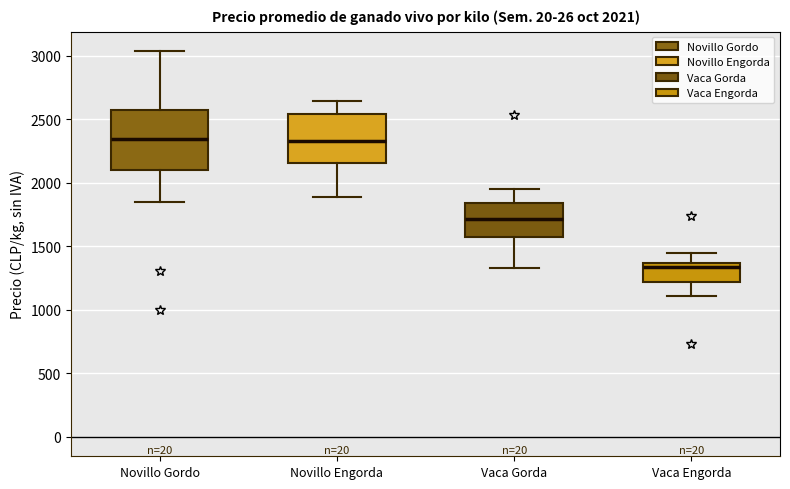

Comparing the boxes themselves (not the whiskers), which one is the tallest?

Novillo Gordo